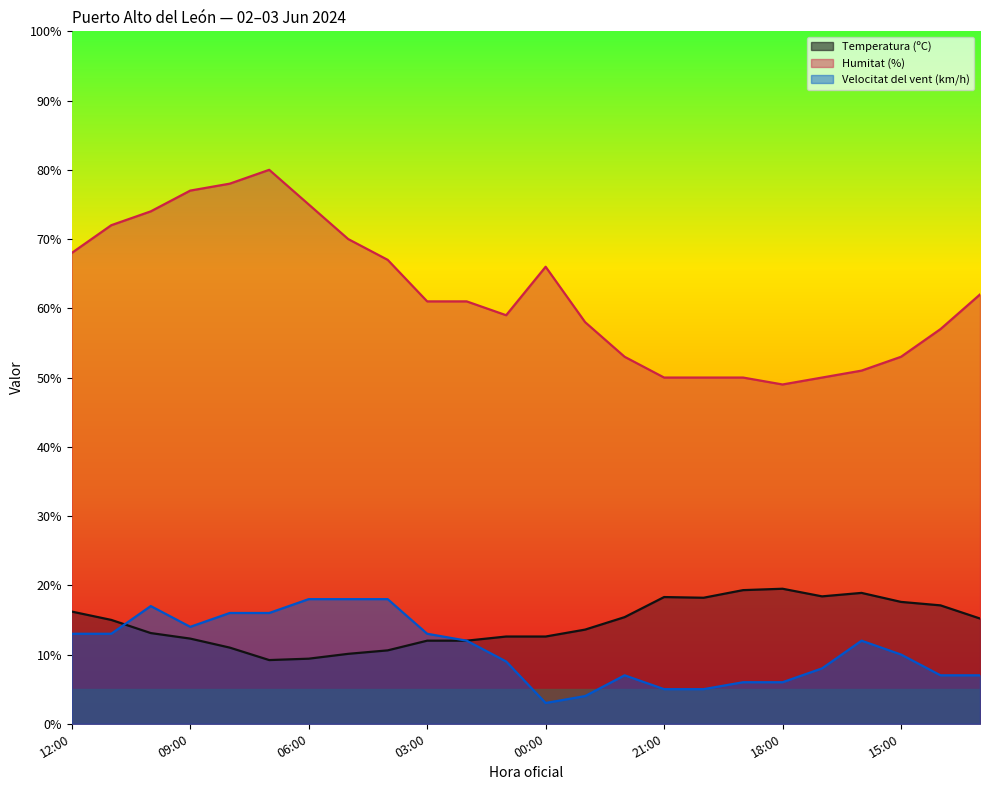

Reading right to left, list all the values displayed in this chart.

Temperatura (ºC): 13:00=15.2	14:00=17.1	15:00=17.6	16:00=18.9	17:00=18.4	18:00=19.5	19:00=19.3	20:00=18.2	21:00=18.3	22:00=15.4	23:00=13.6	00:00=12.6	01:00=12.6	02:00=12.0	03:00=12.0	04:00=10.6	05:00=10.1	06:00=9.4	07:00=9.2	08:00=11.0	09:00=12.3	10:00=13.1	11:00=15.0	12:00=16.2
Humitat (%): 13:00=62.0	14:00=57.0	15:00=53.0	16:00=51.0	17:00=50.0	18:00=49.0	19:00=50.0	20:00=50.0	21:00=50.0	22:00=53.0	23:00=58.0	00:00=66.0	01:00=59.0	02:00=61.0	03:00=61.0	04:00=67.0	05:00=70.0	06:00=75.0	07:00=80.0	08:00=78.0	09:00=77.0	10:00=74.0	11:00=72.0	12:00=68.0
Velocitat del vent (km/h): 13:00=7.0	14:00=7.0	15:00=10.0	16:00=12.0	17:00=8.0	18:00=6.0	19:00=6.0	20:00=5.0	21:00=5.0	22:00=7.0	23:00=4.0	00:00=3.0	01:00=9.0	02:00=12.0	03:00=13.0	04:00=18.0	05:00=18.0	06:00=18.0	07:00=16.0	08:00=16.0	09:00=14.0	10:00=17.0	11:00=13.0	12:00=13.0